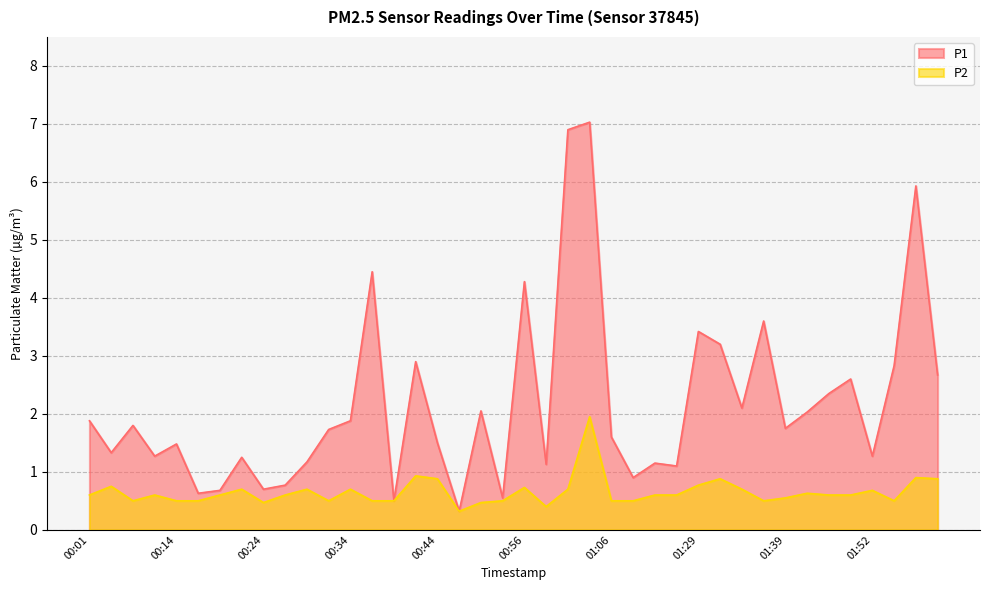

Reading left to right, extract all data points from this chart.

P1: 00:01=1.9	00:04=1.3	00:06=1.8	00:09=1.3	00:14=1.5	00:16=0.6	00:19=0.7	00:21=1.2	00:24=0.7	00:26=0.8	00:29=1.2	00:31=1.7	00:34=1.9	00:36=4.5	00:39=0.5	00:41=2.9	00:44=1.5	00:49=0.3	00:51=2.0	00:54=0.6	00:56=4.3	00:59=1.1	01:01=6.9	01:04=7.0	01:06=1.6	01:12=0.9	01:18=1.1	01:24=1.1	01:29=3.4	01:32=3.2	01:34=2.1	01:37=3.6	01:39=1.8	01:42=2.0	01:44=2.4	01:49=2.6	01:52=1.3	02:00=2.8	02:06=5.9	02:11=2.7
P2: 00:01=0.6	00:04=0.8	00:06=0.5	00:09=0.6	00:14=0.5	00:16=0.5	00:19=0.6	00:21=0.7	00:24=0.5	00:26=0.6	00:29=0.7	00:31=0.5	00:34=0.7	00:36=0.5	00:39=0.5	00:41=0.9	00:44=0.9	00:49=0.3	00:51=0.5	00:54=0.5	00:56=0.7	00:59=0.4	01:01=0.7	01:04=1.9	01:06=0.5	01:12=0.5	01:18=0.6	01:24=0.6	01:29=0.8	01:32=0.9	01:34=0.7	01:37=0.5	01:39=0.6	01:42=0.6	01:44=0.6	01:49=0.6	01:52=0.7	02:00=0.5	02:06=0.9	02:11=0.9